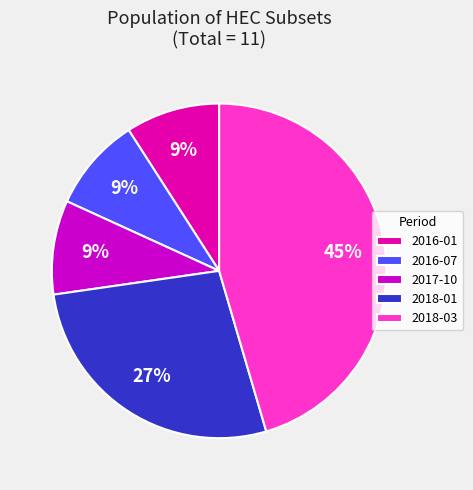

What is the ratio of the value at 2018-01 to the value at 2016-01?

3.0